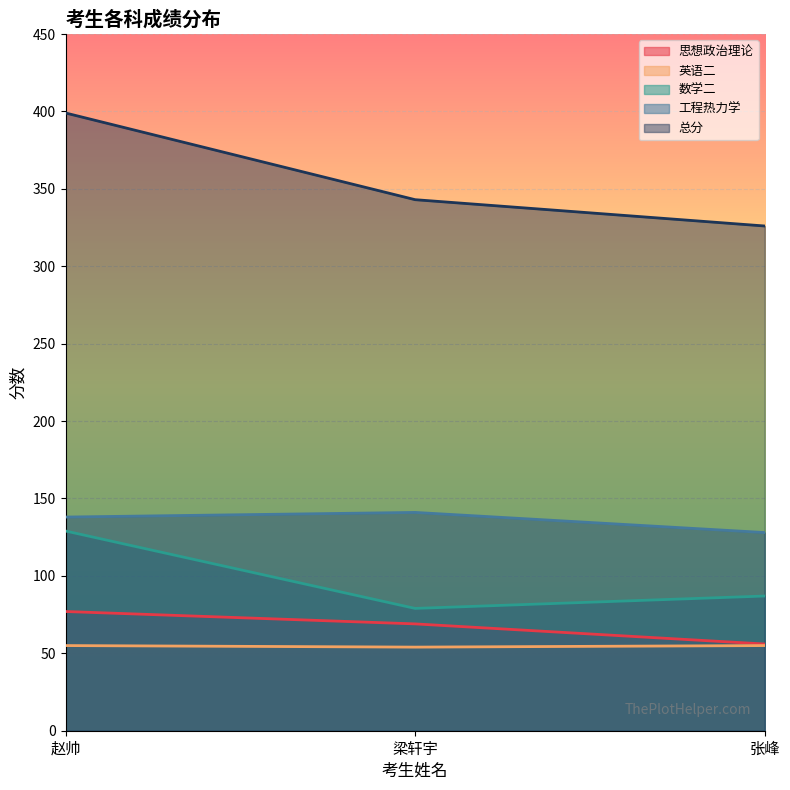

Between 赵帅 and 梁轩宇, which series saw the biggest shift?

总分